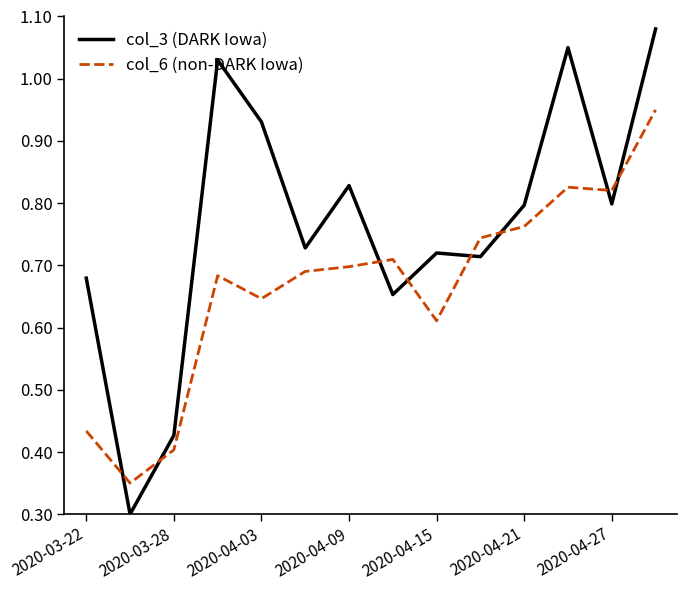

Which series has the largest range (max minus min)?

col_3 (DARK Iowa)